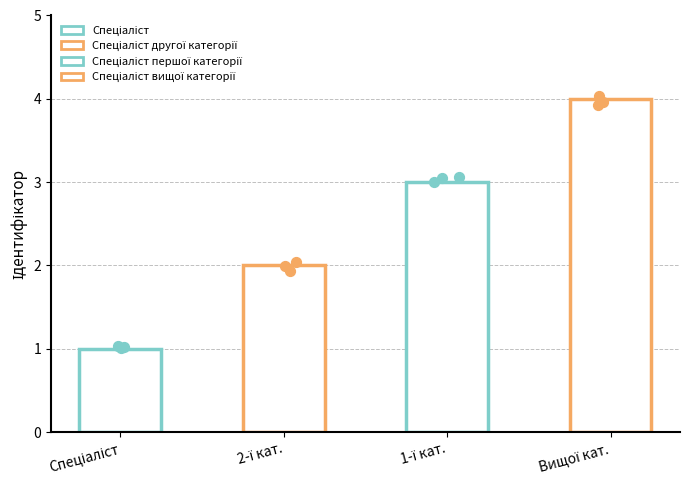

Which has a higher value, Спеціаліст першої категорії or Спеціаліст другої категорії?

Спеціаліст першої категорії